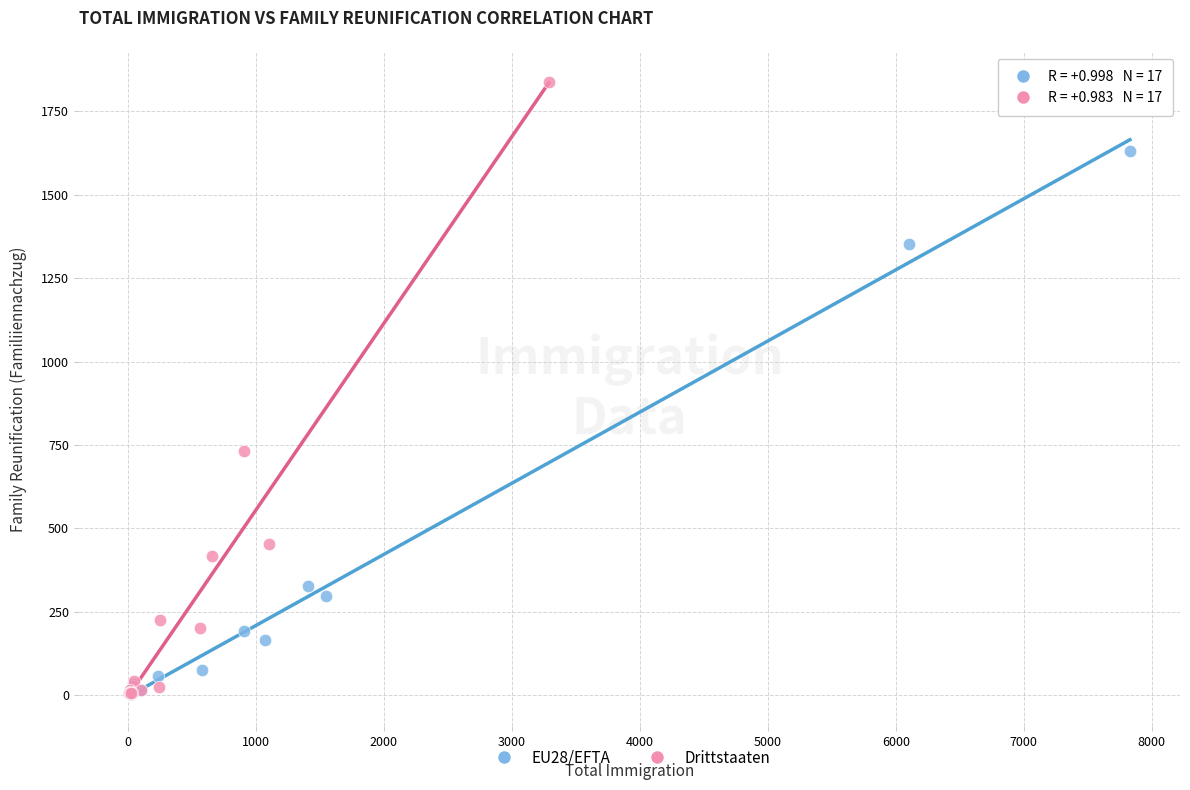

Which series has the largest Y range (max minus min)?

Drittstaaten